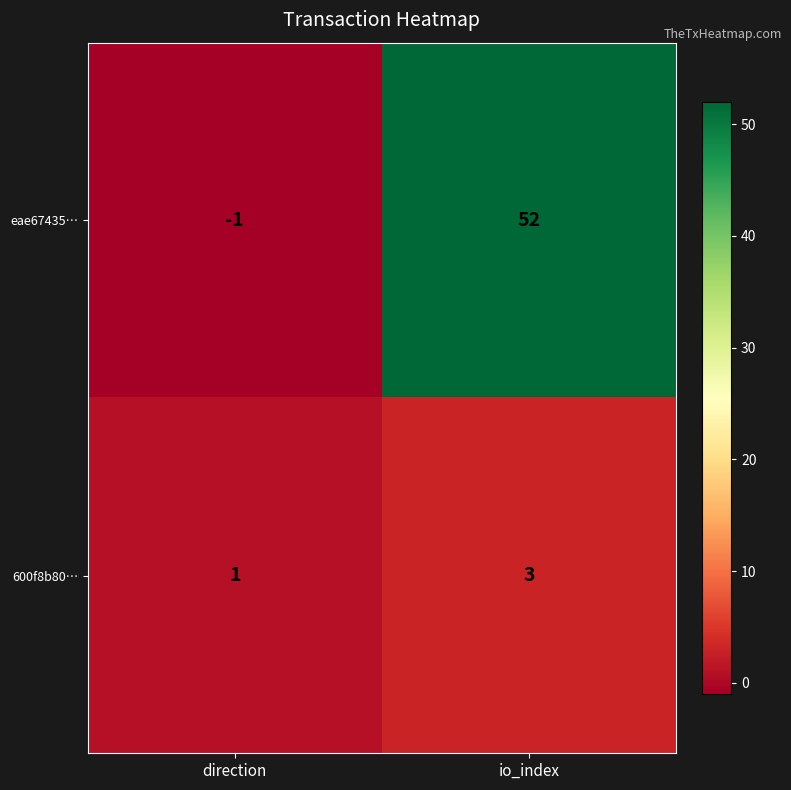

What is the total value across all series at io_index?

55